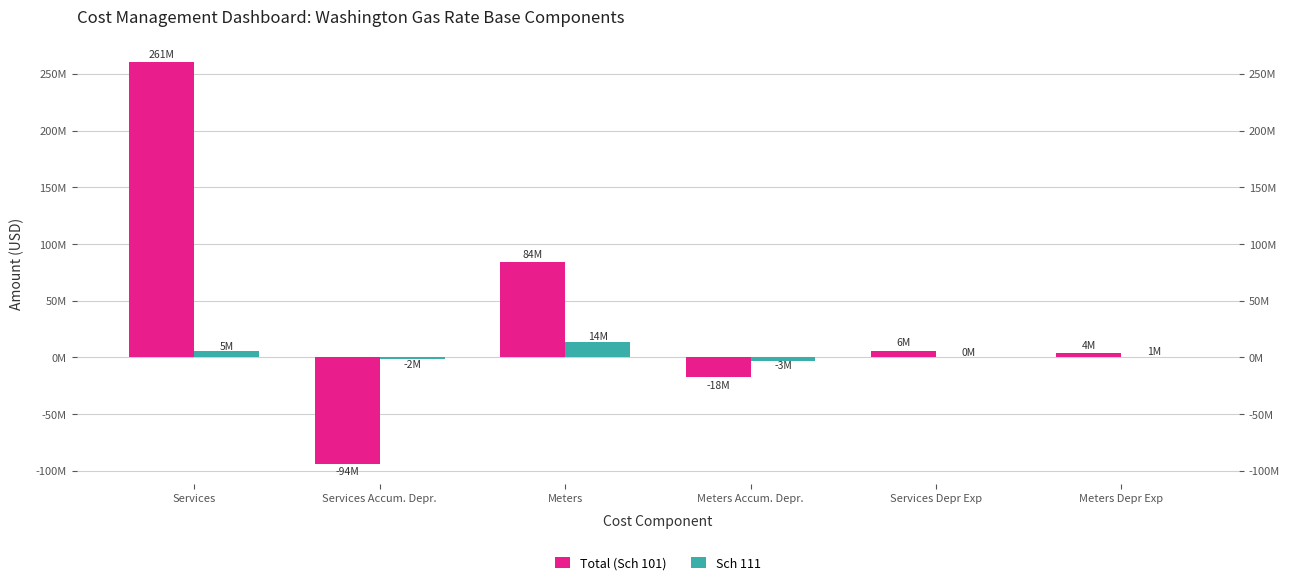

What are all the series names shown in the legend?

Total (Sch 101), Sch 111